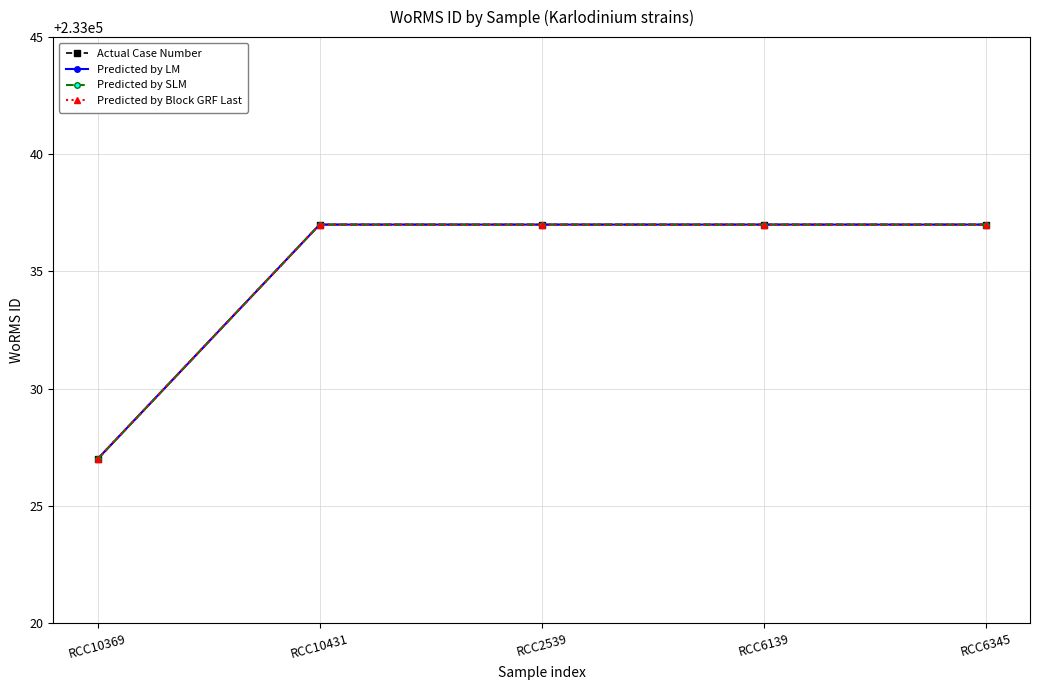

The Actual Case Number series shows 134538 at RCC6345. True or false?

False